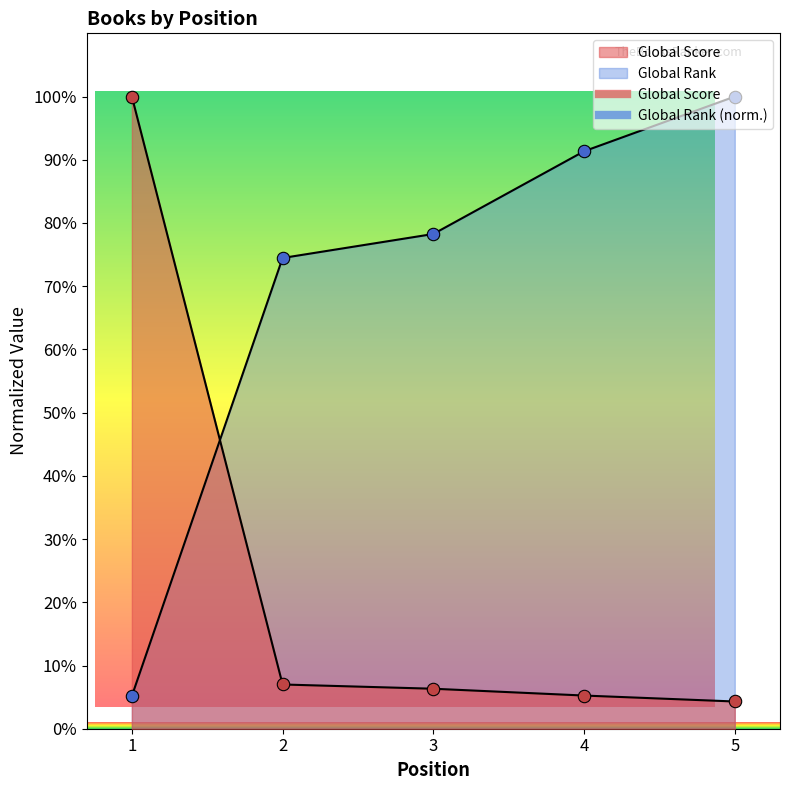

Which series contains the lowest Y value?

Global Score